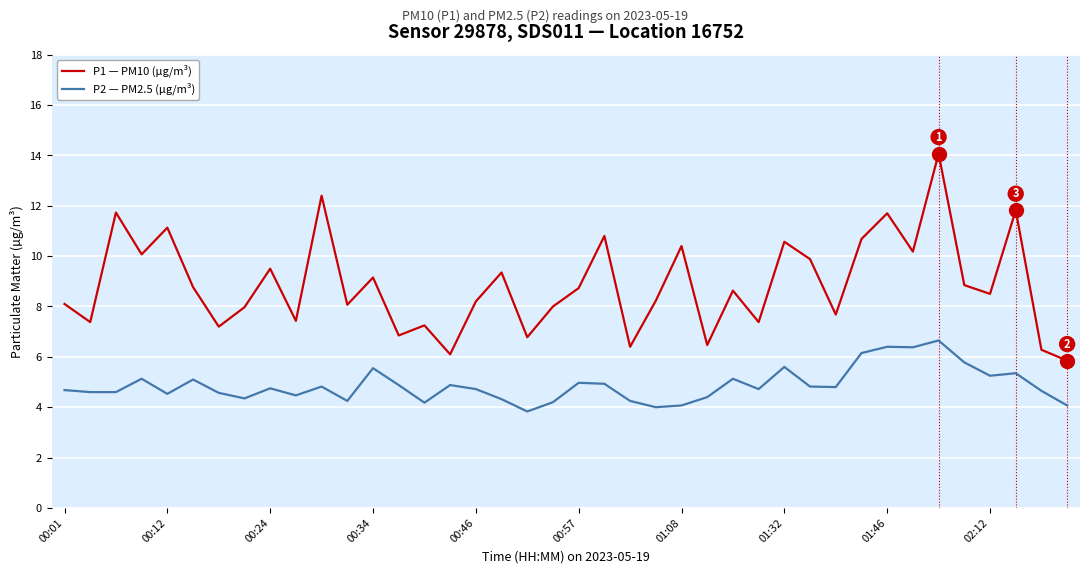

Which series has the largest total across all categories?

P1 — PM10 (µg/m³)